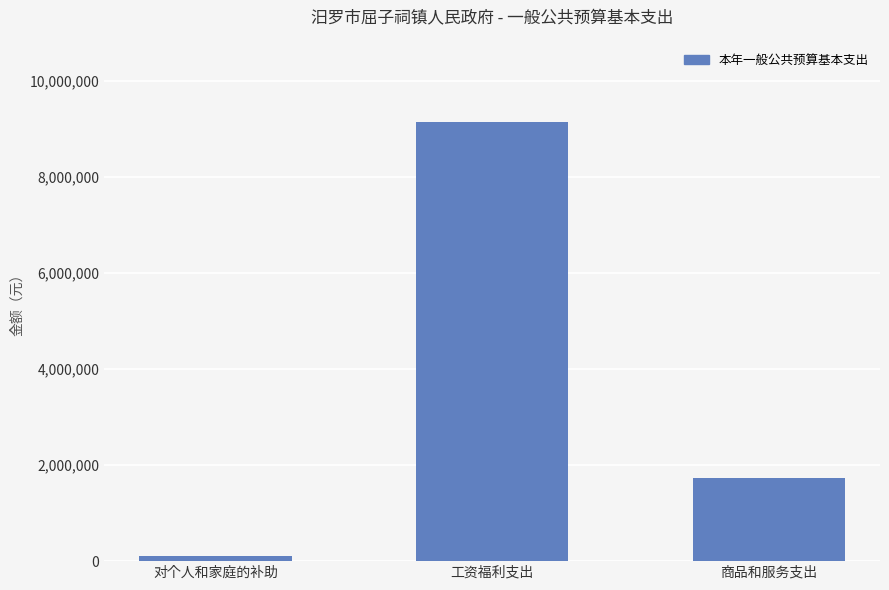

Rank the categories by value from highest to lowest.

工资福利支出, 商品和服务支出, 对个人和家庭的补助